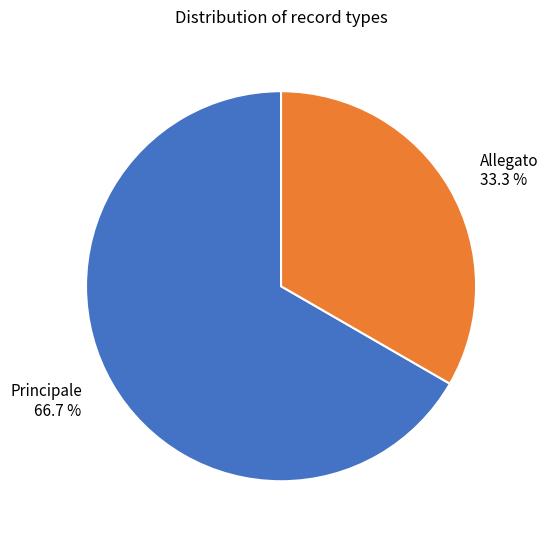

True or false: Allegato accounts for 33% of the total.

True